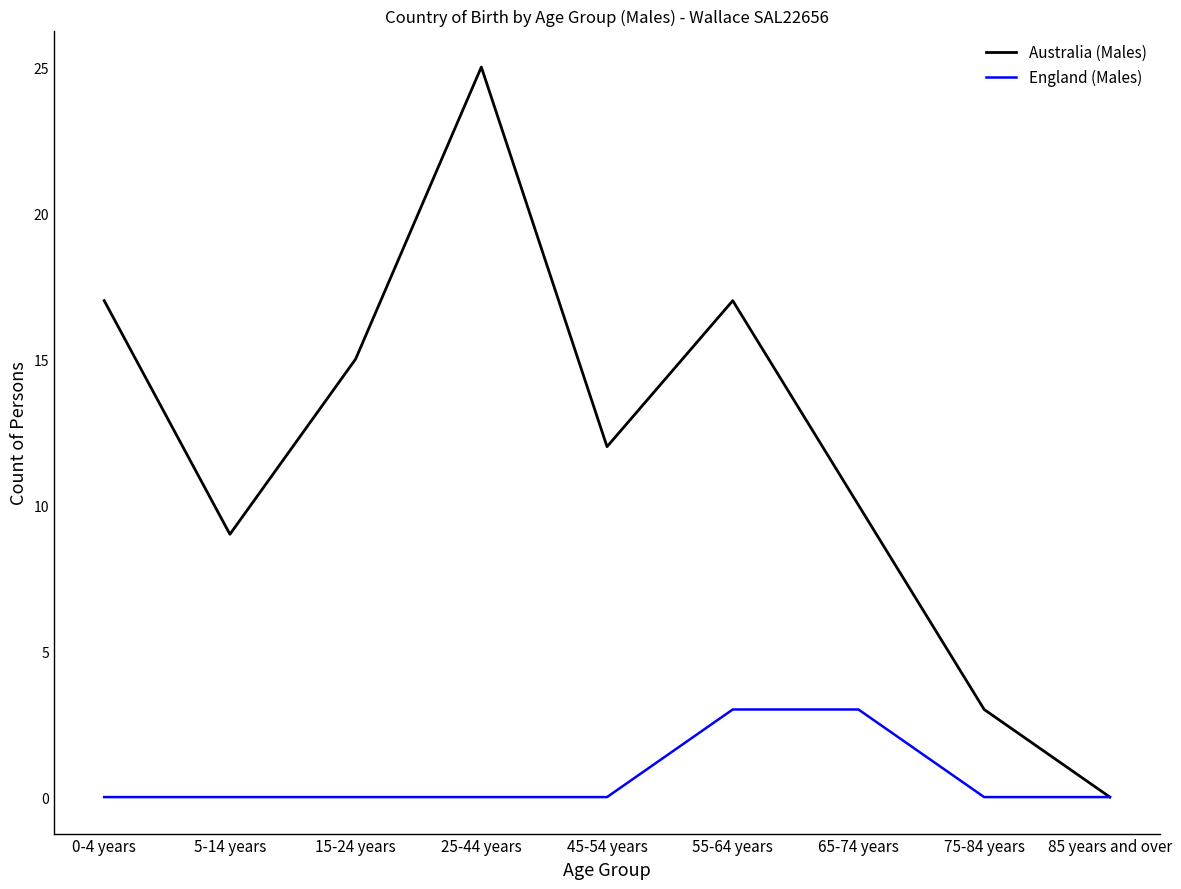

In Australia (Males), how many points are lower than both neighbors (excluding endpoints)?

2